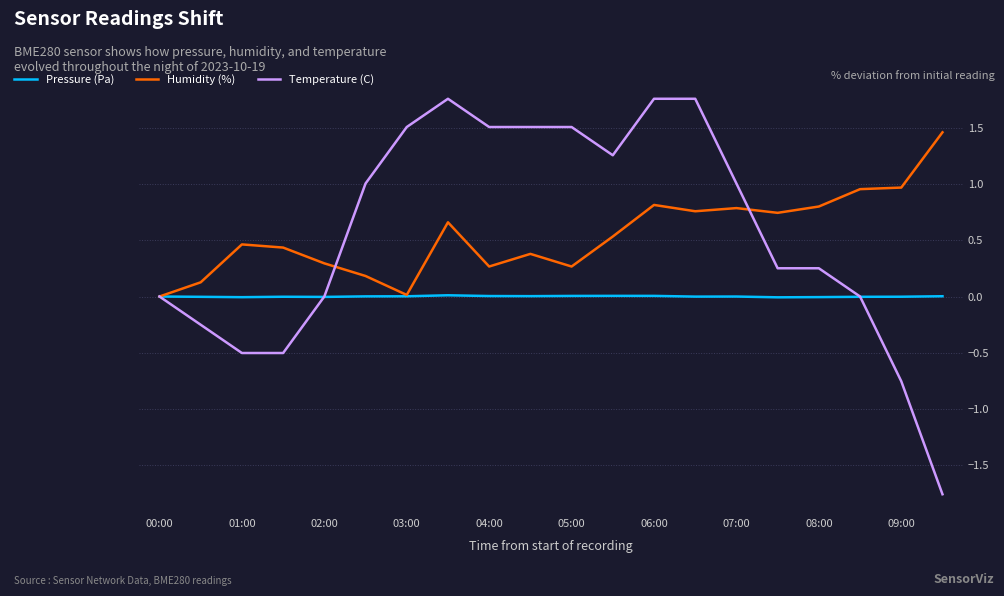

What is the maximum value shown in the chart?

1.8